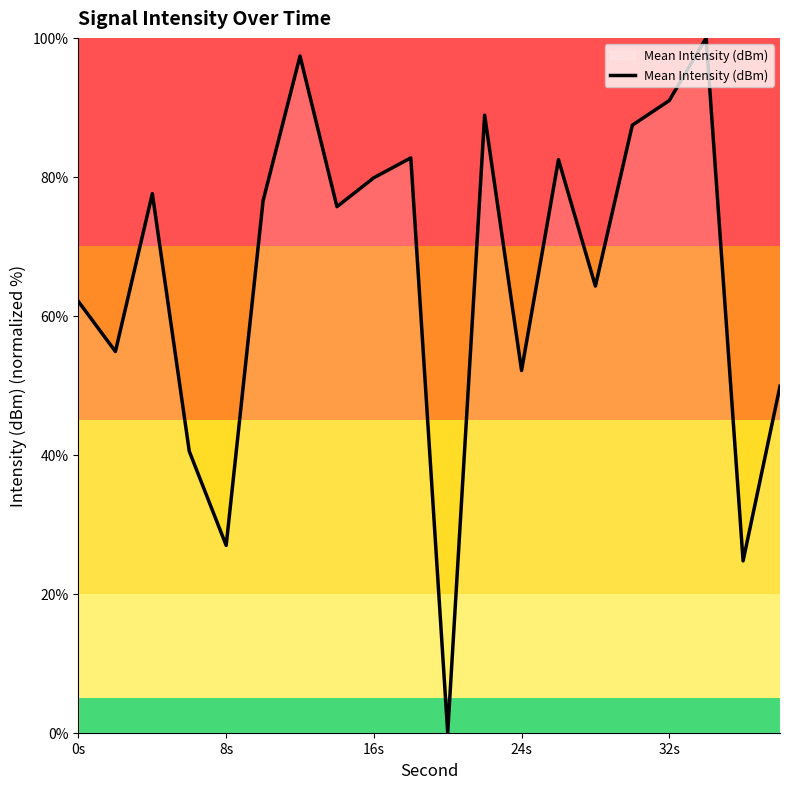

What is the greatest value displayed?

100.0